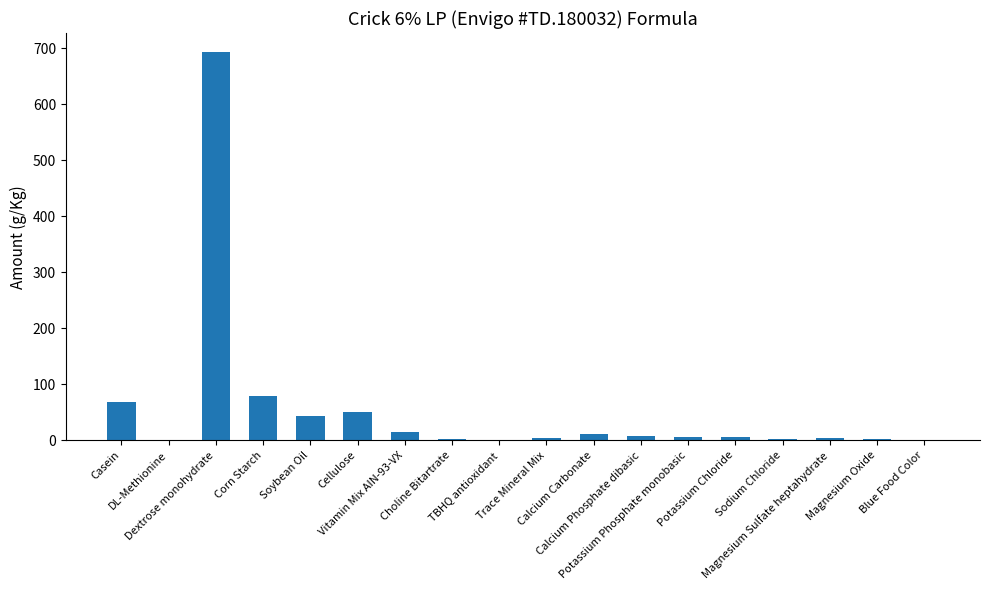

At which category does the chart reach its minimum across all series?

TBHQ antioxidant